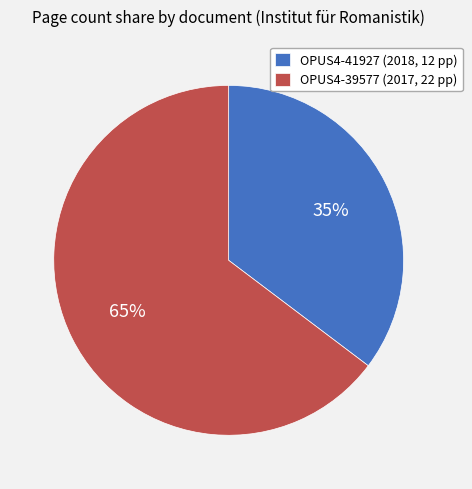

Which has a higher value, OPUS4-41927 (2018, 12 pp) or OPUS4-39577 (2017, 22 pp)?

OPUS4-39577 (2017, 22 pp)